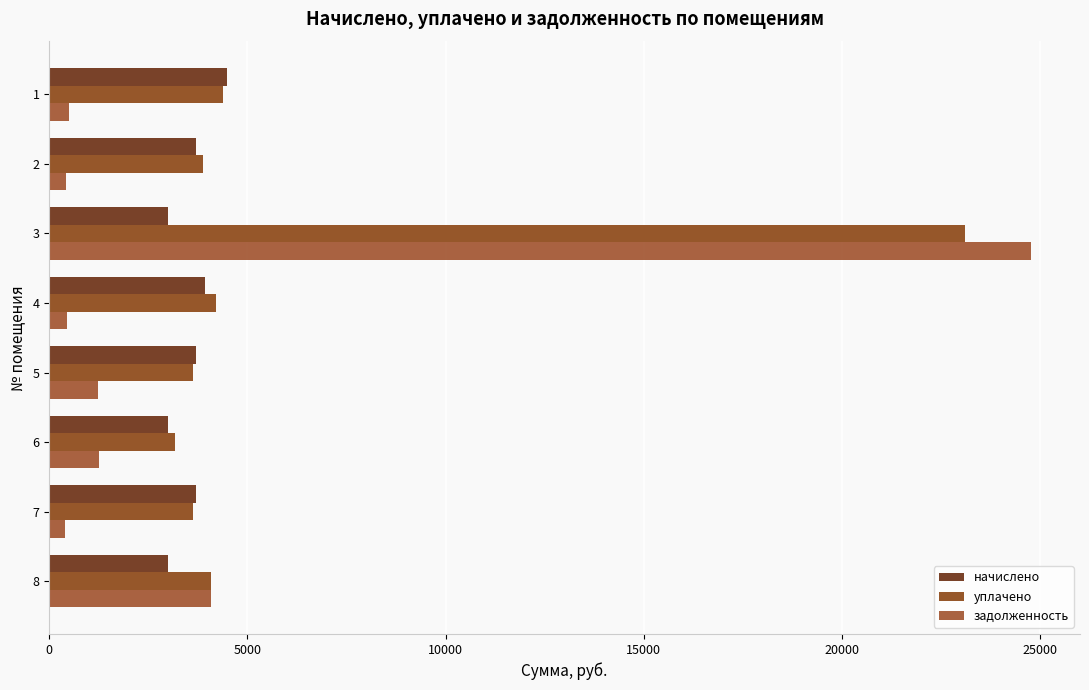

Reading left to right, transcribe all the data shown in this chart.

начислено: 4485.6	3700.8	2988.0	3938.4	3700.8	2988.0	3700.8	2988.0
уплачено: 4373.6	3880.7	23110.6	4211.9	3623.7	3162.8	3623.7	4081.2
задолженность: 498.4	411.2	24770.6	437.6	1233.6	1252.1	394.4	4081.2